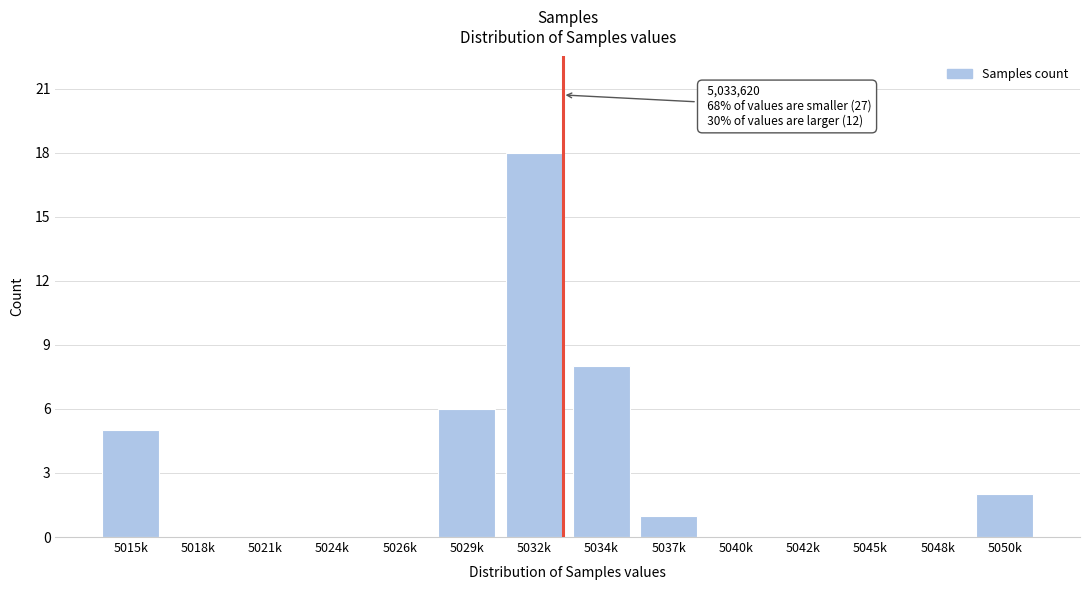

Reading left to right, list all the values displayed in this chart.

5015k=5	5018k=0	5021k=0	5024k=0	5026k=0	5029k=6	5032k=18	5034k=8	5037k=1	5040k=0	5042k=0	5045k=0	5048k=0	5050k=2